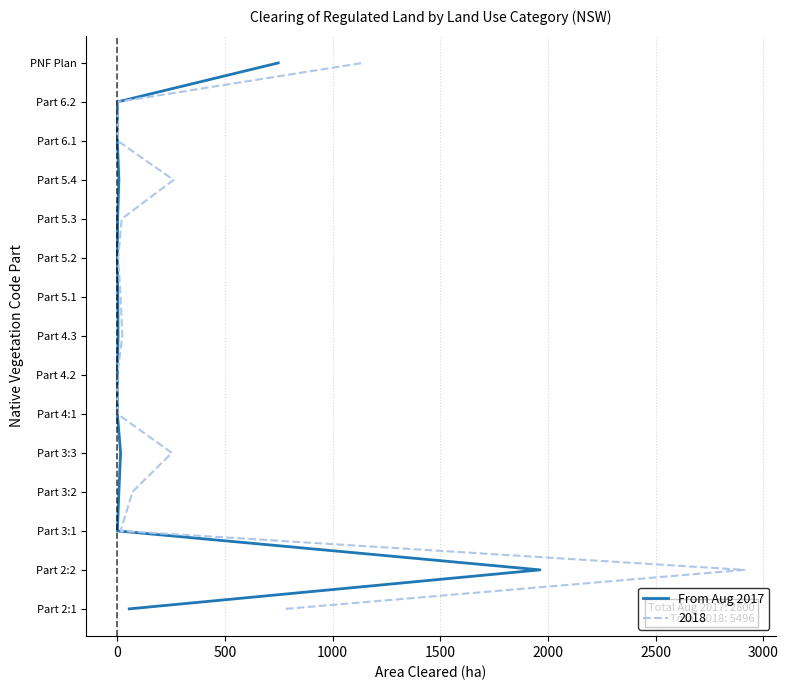

What is the change in value from 12 to 13?

+1